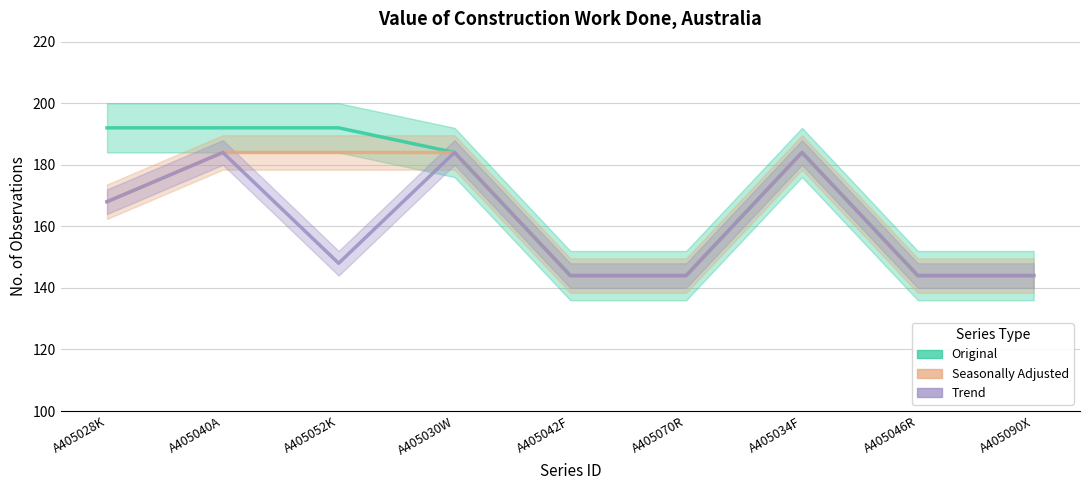

How many lines are shown in the chart?

3